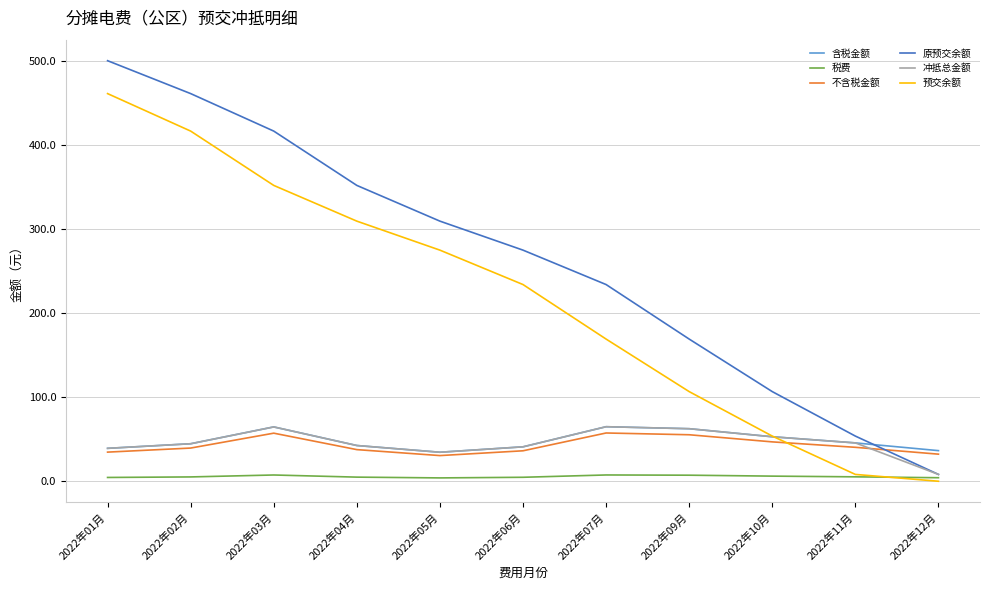

What position from the right is 2022年11月?

2